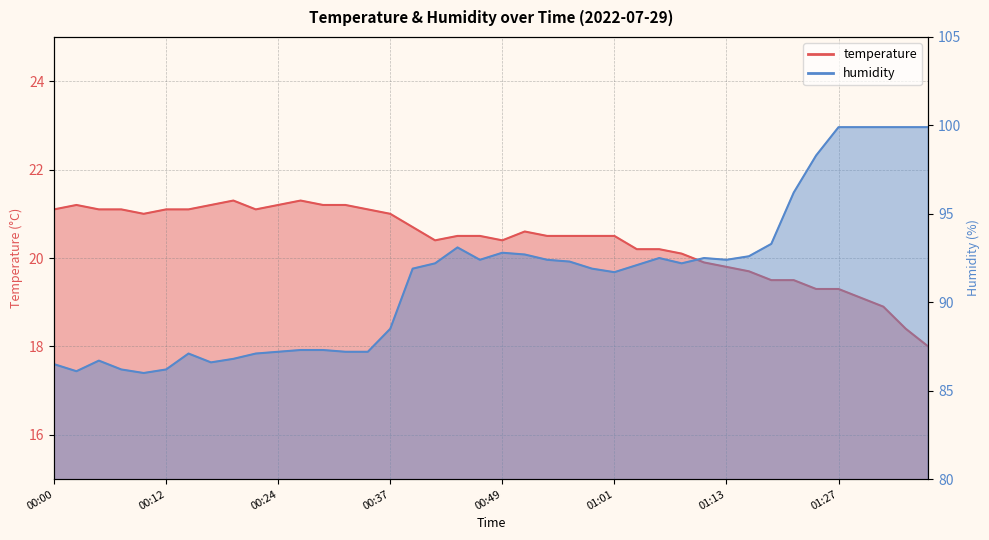

At which label does humidity first exceed 92?

00:42